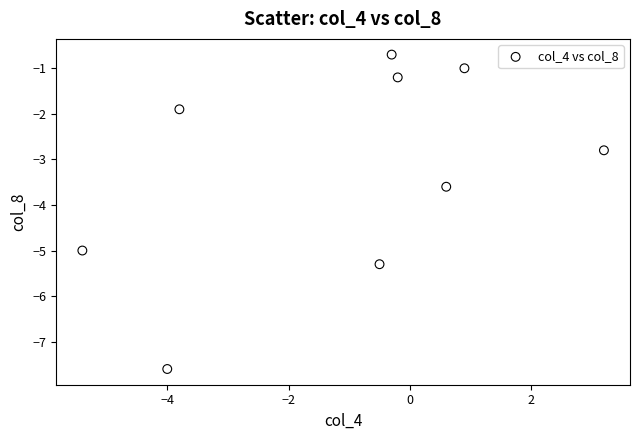

What Y value in the scatter plot is closest to -4?

-3.6